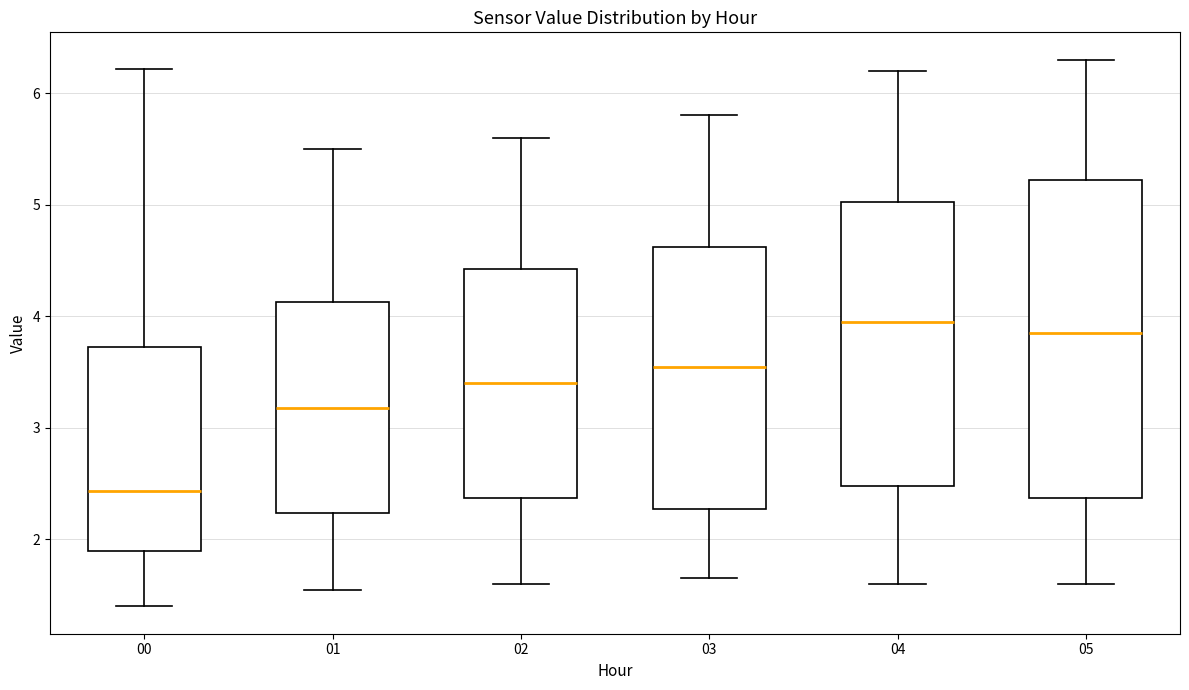

Which box's median line is the highest?

04